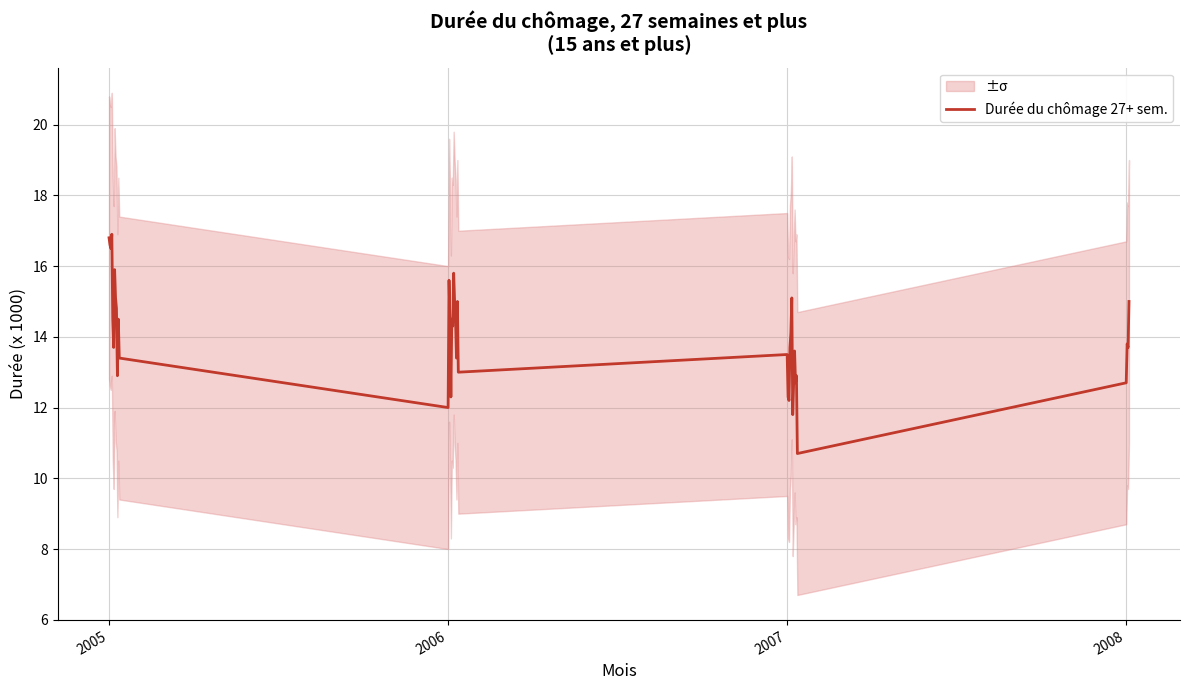

The value of Durée du chômage 27+ sem. at 2006 is 12.0. True or false?

True